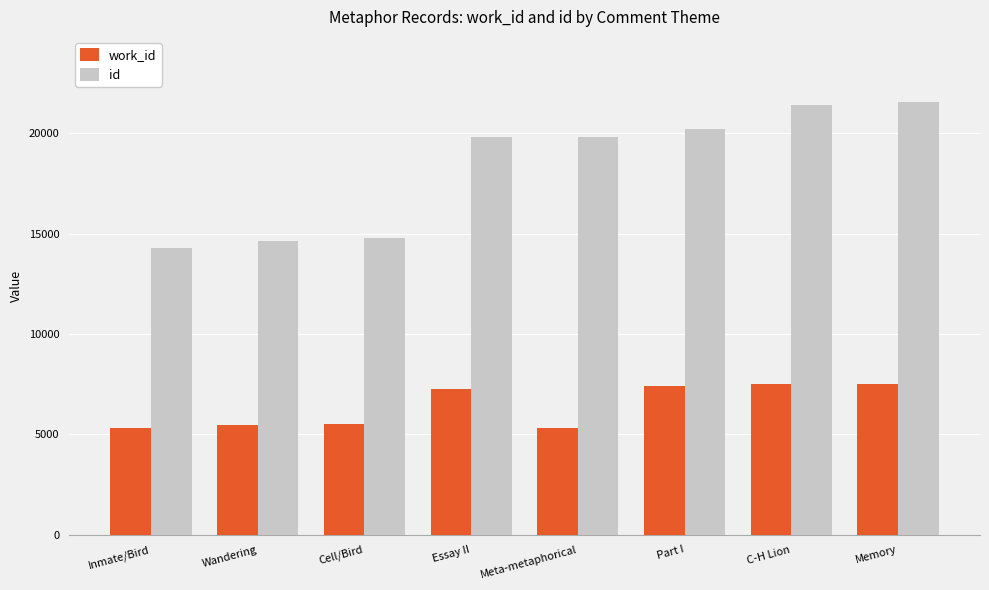

What is the highest value of the id series?

21557